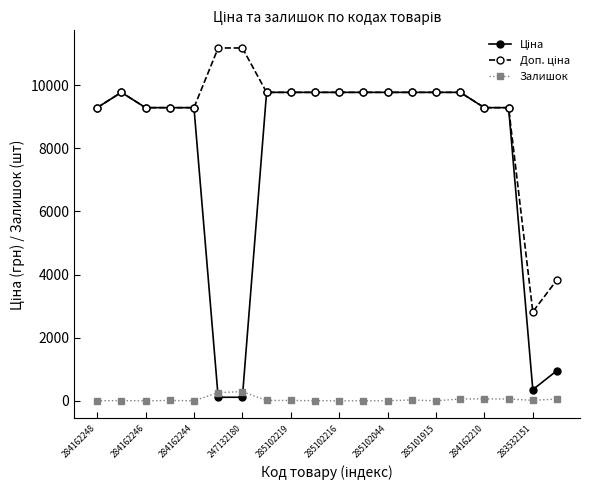

Reading left to right, transcribe all the data shown in this chart.

Ціна: 9290.5	9775.5	9290.5	9290.5	9290.5	111.8	111.8	9775.5	9775.5	9775.5	9775.5	9775.5	9775.5	9775.5	9775.5	9775.5	9290.5	9290.5	352.6	958.4
Доп. ціна: 9290.5	9775.5	9290.5	9290.5	9290.5	11182.0	11182.0	9775.5	9775.5	9775.5	9775.5	9775.5	9775.5	9775.5	9775.5	9775.5	9290.5	9290.5	2821.2	3833.8
Залишок: 0.0	7.0	0.0	10.0	0.0	260.0	290.0	11.0	11.0	3.0	0.0	0.0	1.0	26.0	0.0	58.0	62.0	56.0	15.0	55.0